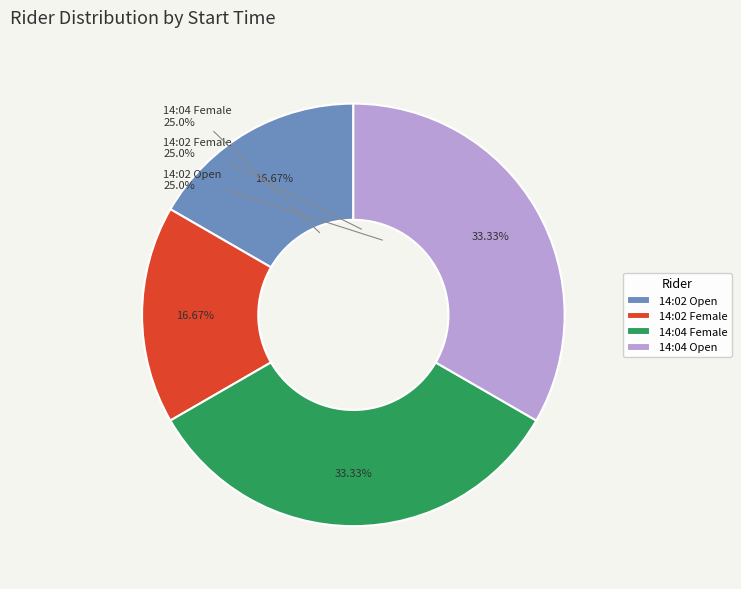

Count the number of slices in the pie.

4